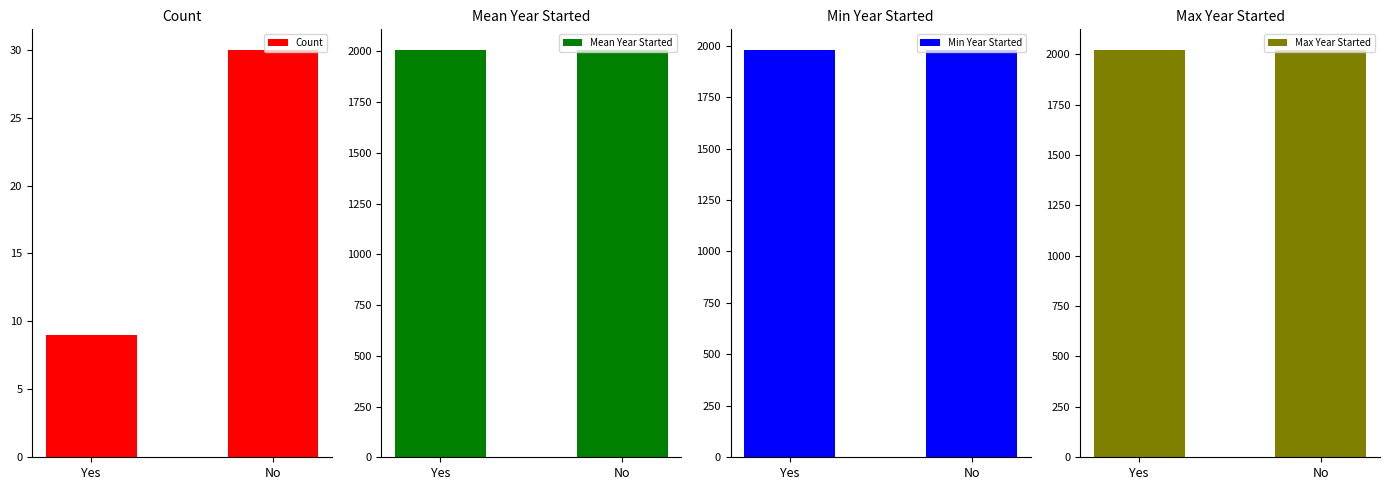

Reading left to right, what are all the values shown in this chart?

Count: Yes=9.0	No=30.0
Mean Year Started: Yes=2004.8	No=2008.4
Min Year Started: Yes=1980.0	No=1978.0
Max Year Started: Yes=2020.0	No=2022.0